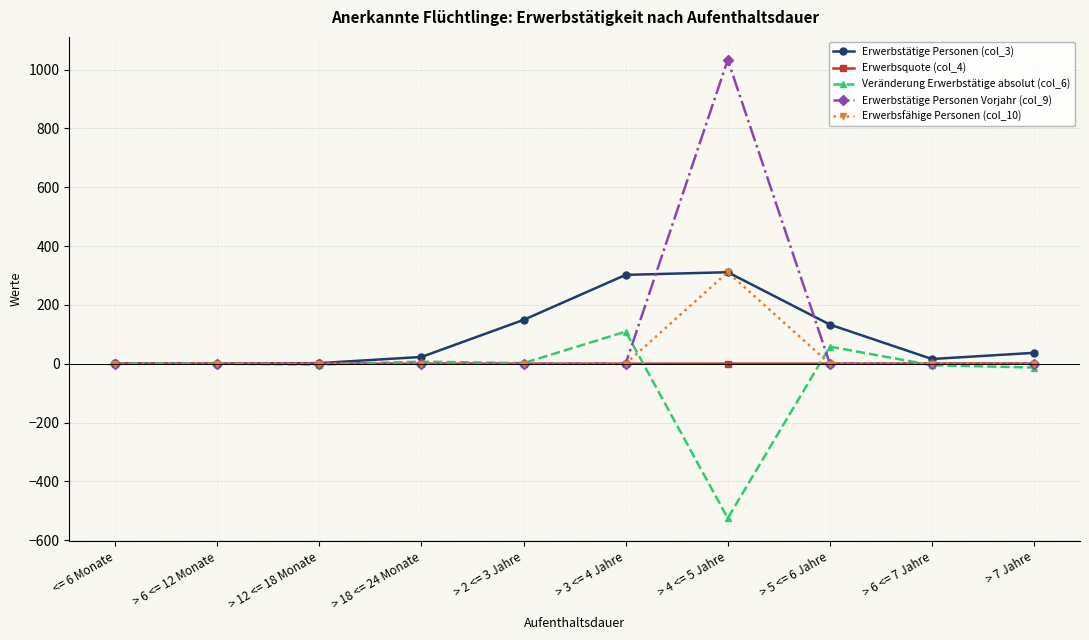

Does the chart display data point markers on the line(s)?

Yes